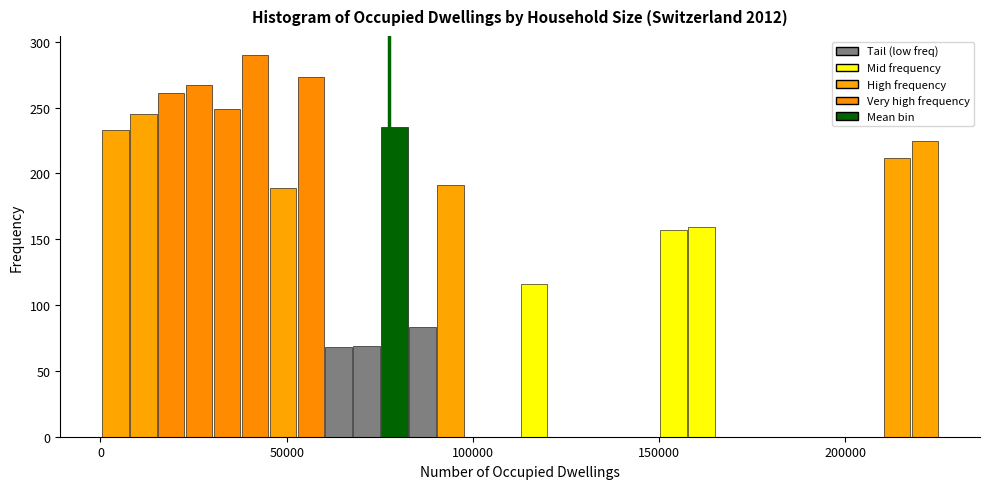

Around what value on the x-axis is the tallest bar? Give the approximate position of its centre, as read against the axis.

40000